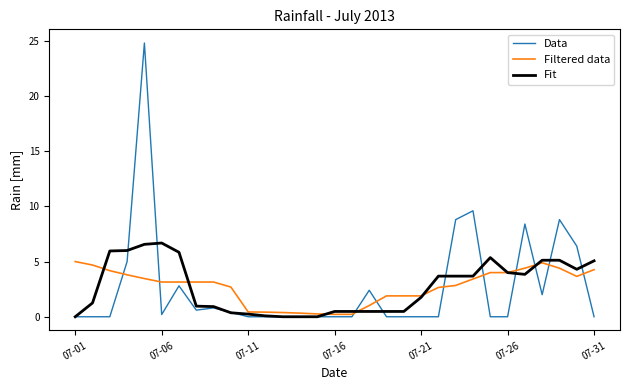

Rank the series by their maximum value, from highest to lowest.

Data, Fit, Filtered data